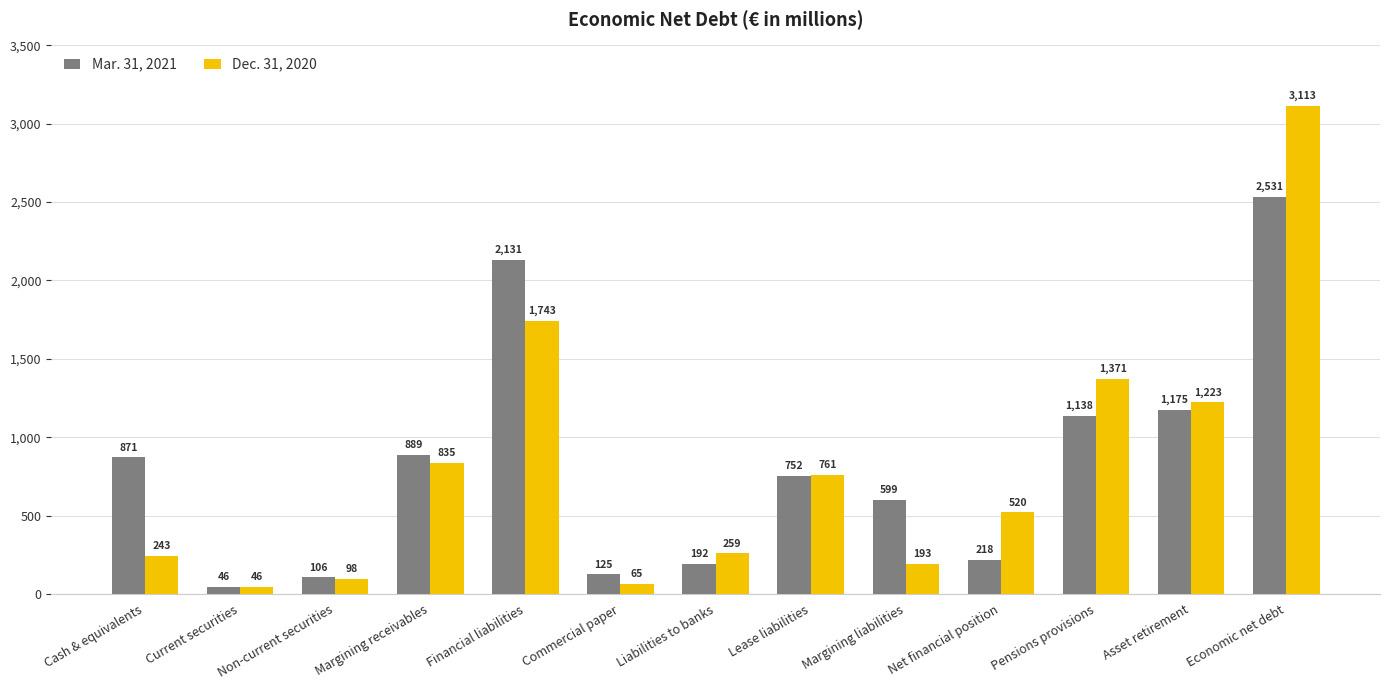

Rank the series by their average value, from highest to lowest.

Mar. 31, 2021, Dec. 31, 2020